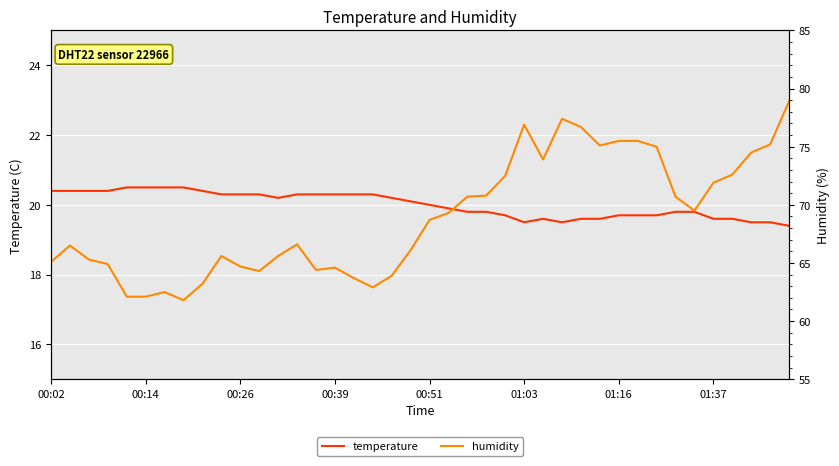

True or false: temperature has a value of 28.5 at 01:37.

False